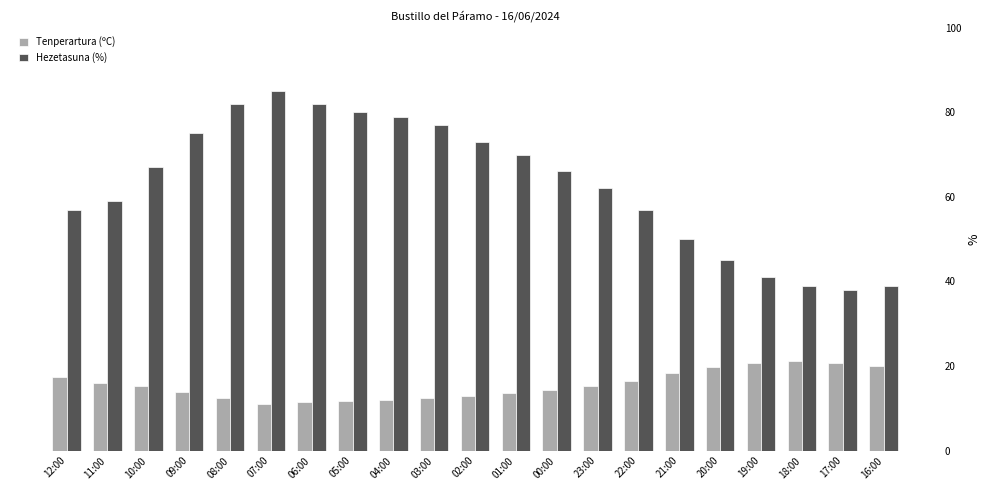

Between 22:00 and 19:00, which series saw the biggest shift?

Hezetasuna (%)